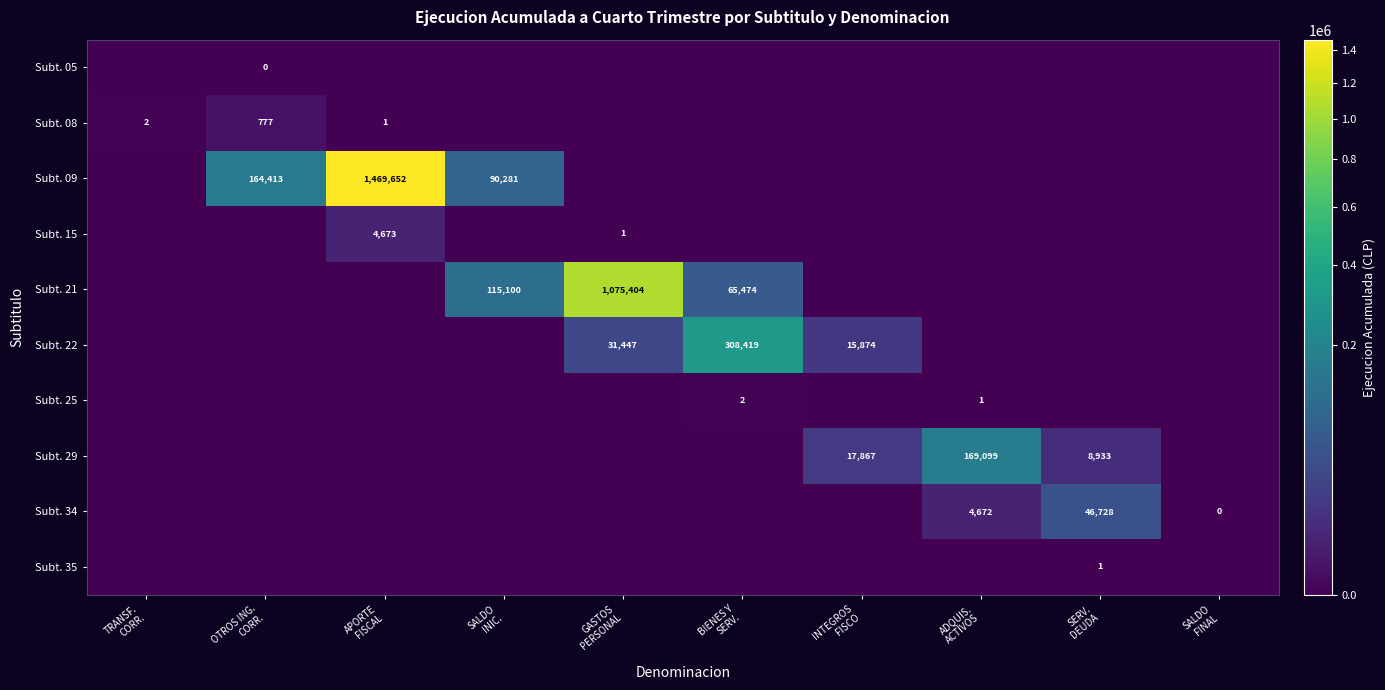

At which category is the sum across all series the highest?

APORTE
FISCAL